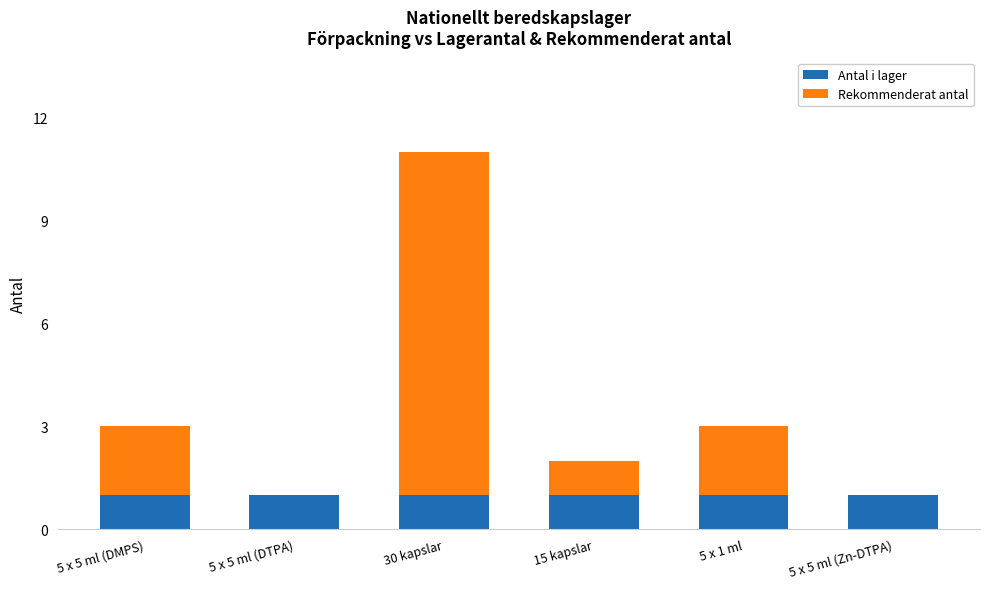

What is the highest value of the Antal i lager series?

1